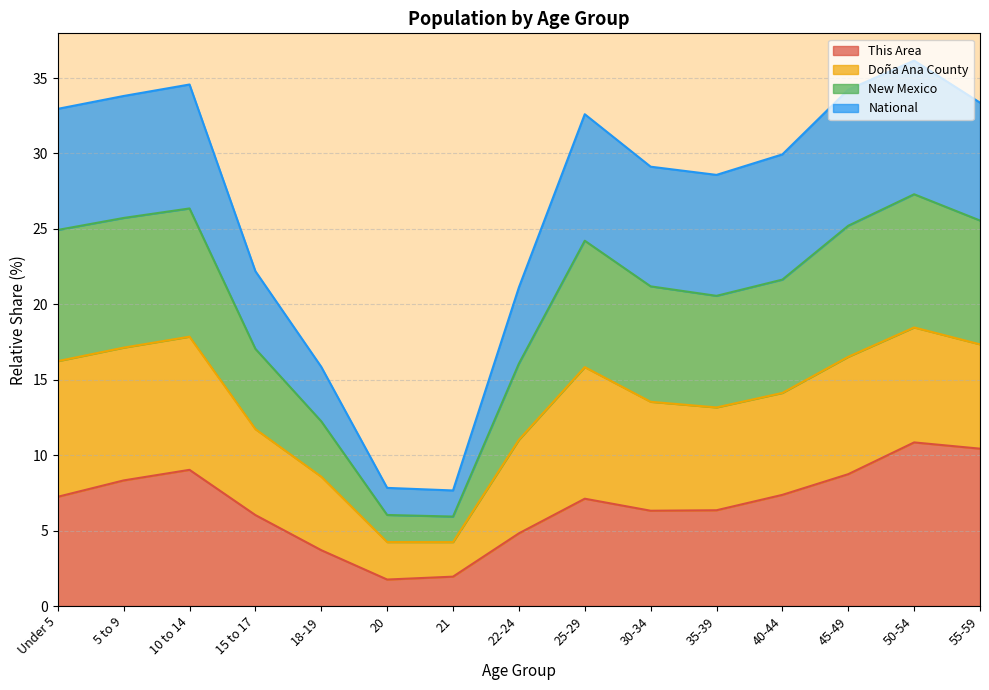

What is the average value of the This Area series?

6.7